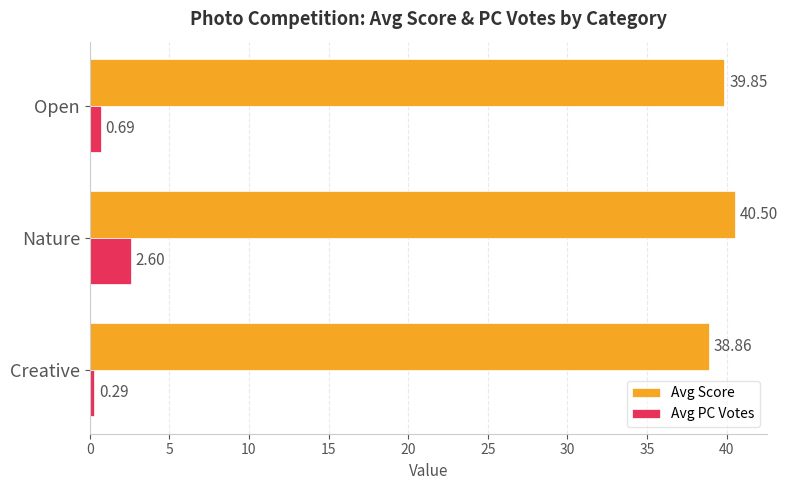

Which category has the lowest value across all series?

Creative